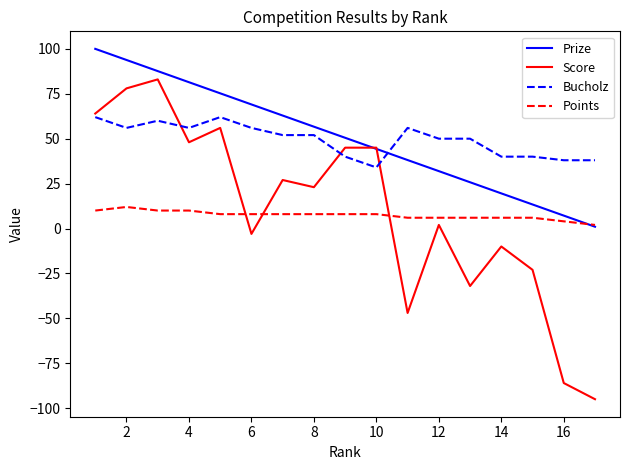

True or false: Bucholz has more than 2 points higher than both neighbors.

True